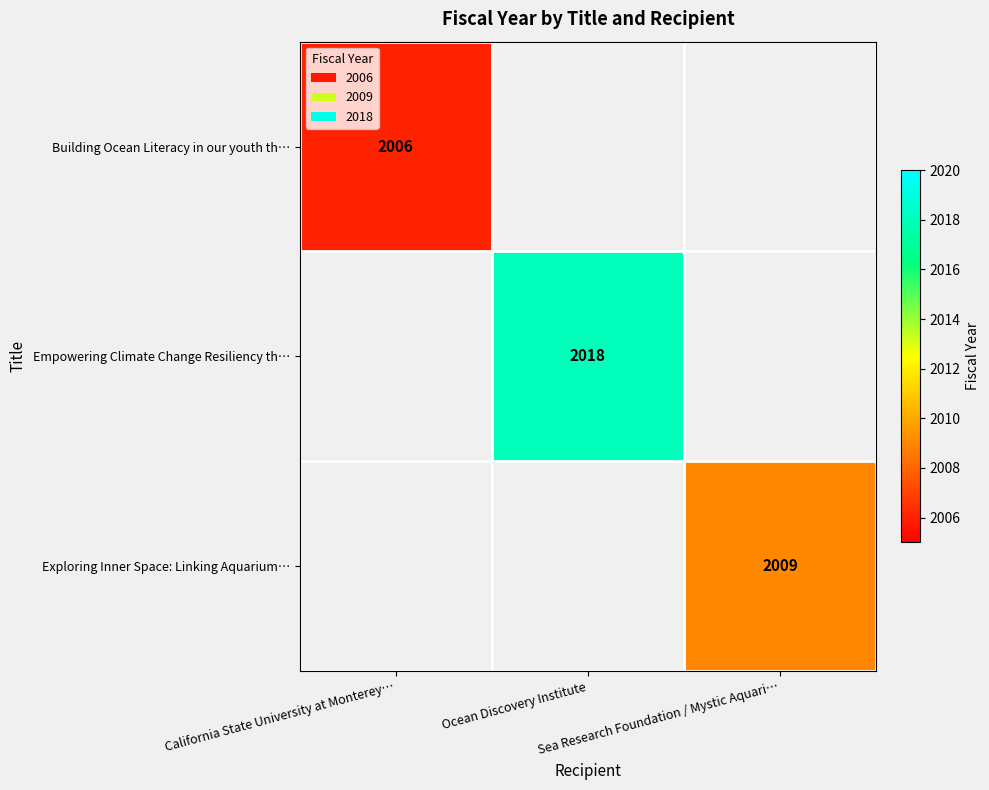

At which category does the chart reach its peak across all series?

Ocean Discovery Institute